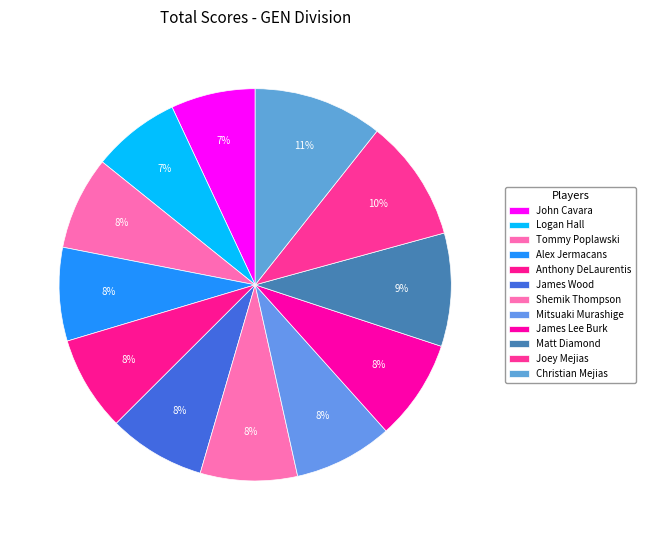

Is there any slice that represents more than half of the pie?

No